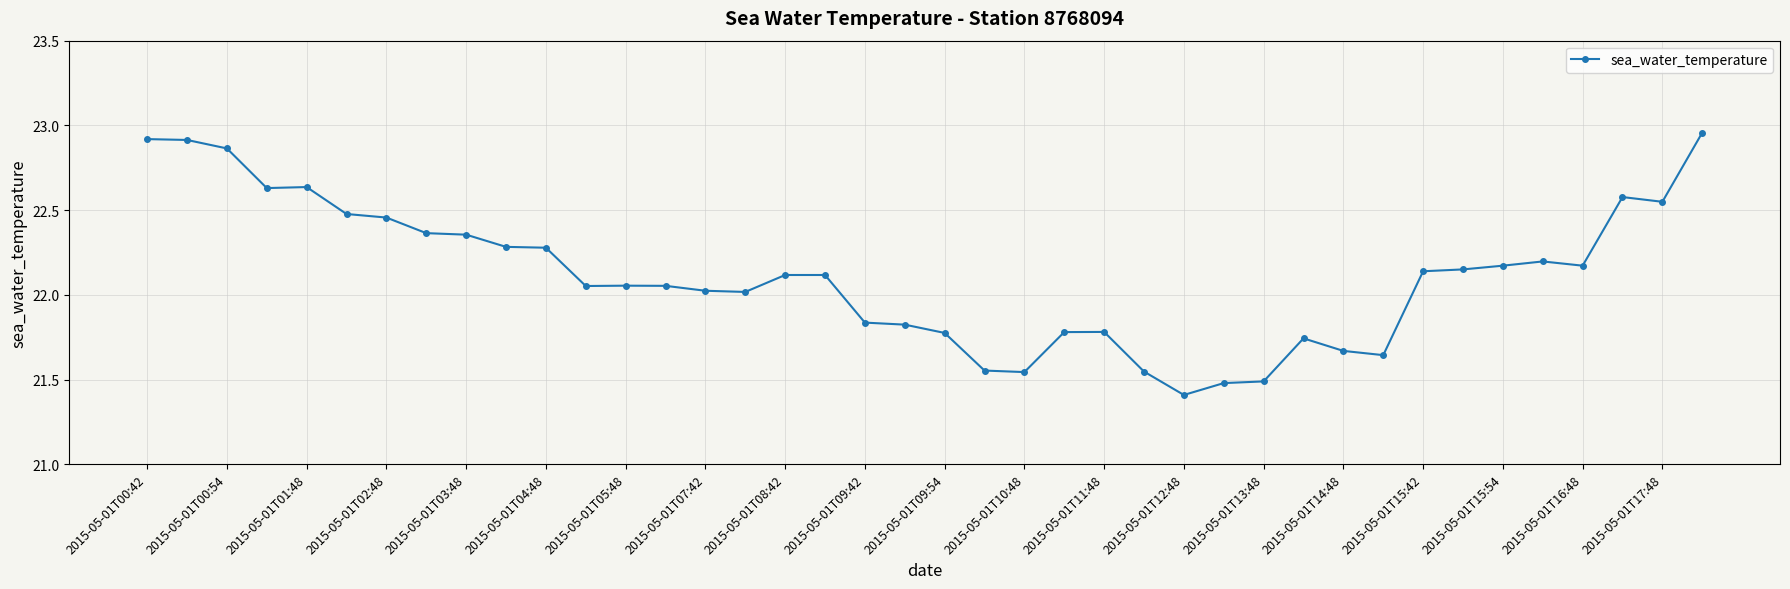

What is the smallest value displayed?

21.4